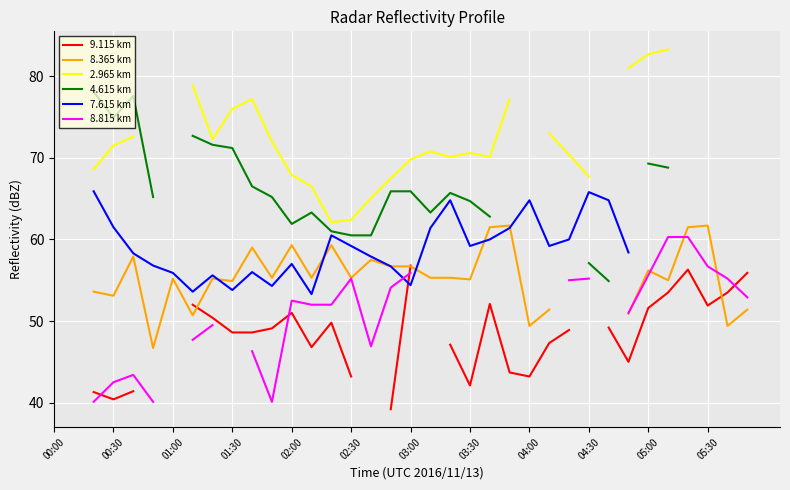

In 8.365 km, how many points are lower than both neighbors (excluding endpoints)?

11